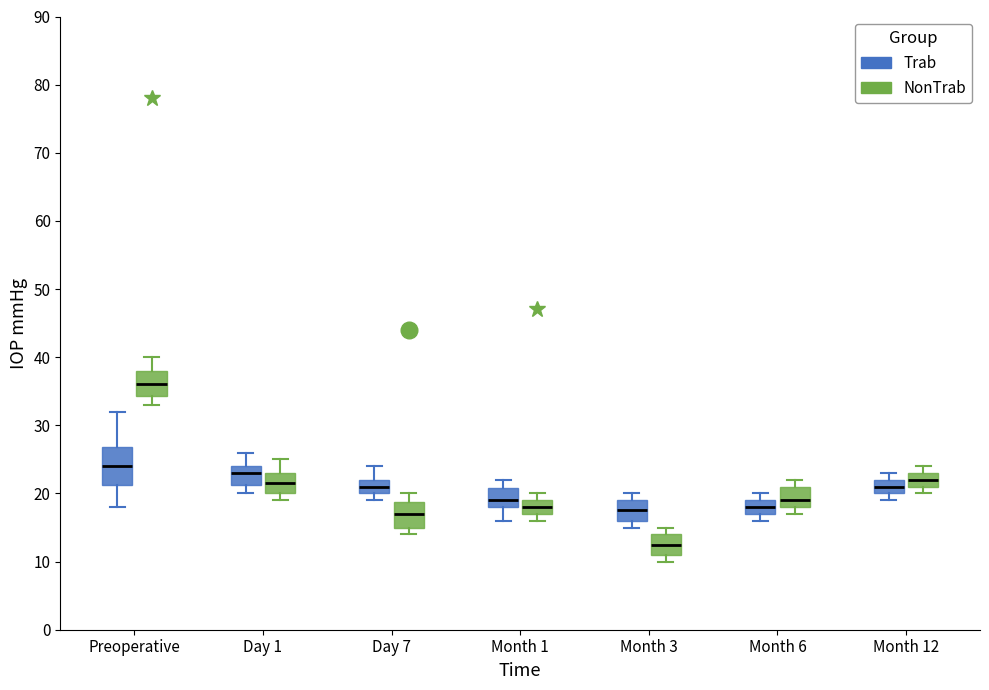

Where is the upper edge of the box for Month 3 (NonTrab) on the y-axis? The values are not printed on the chart, so give them approximately, as read against the axis.

14